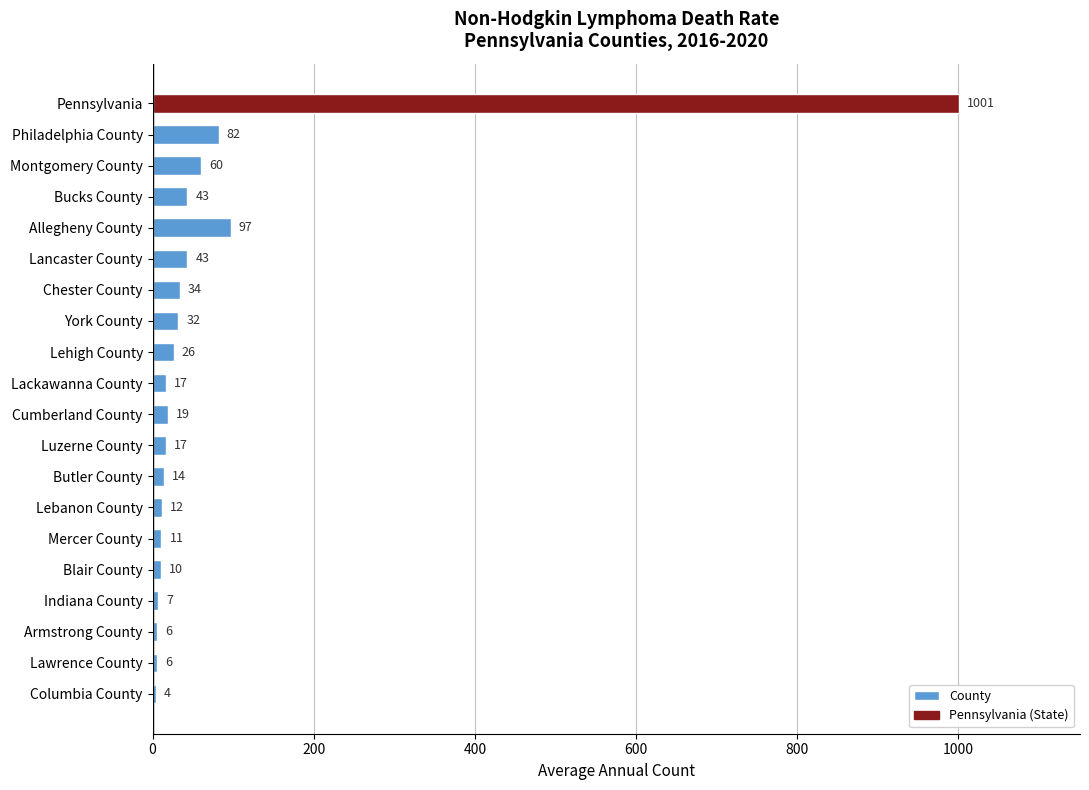

What is the difference between the values at Indiana County and Lackawanna County?

10